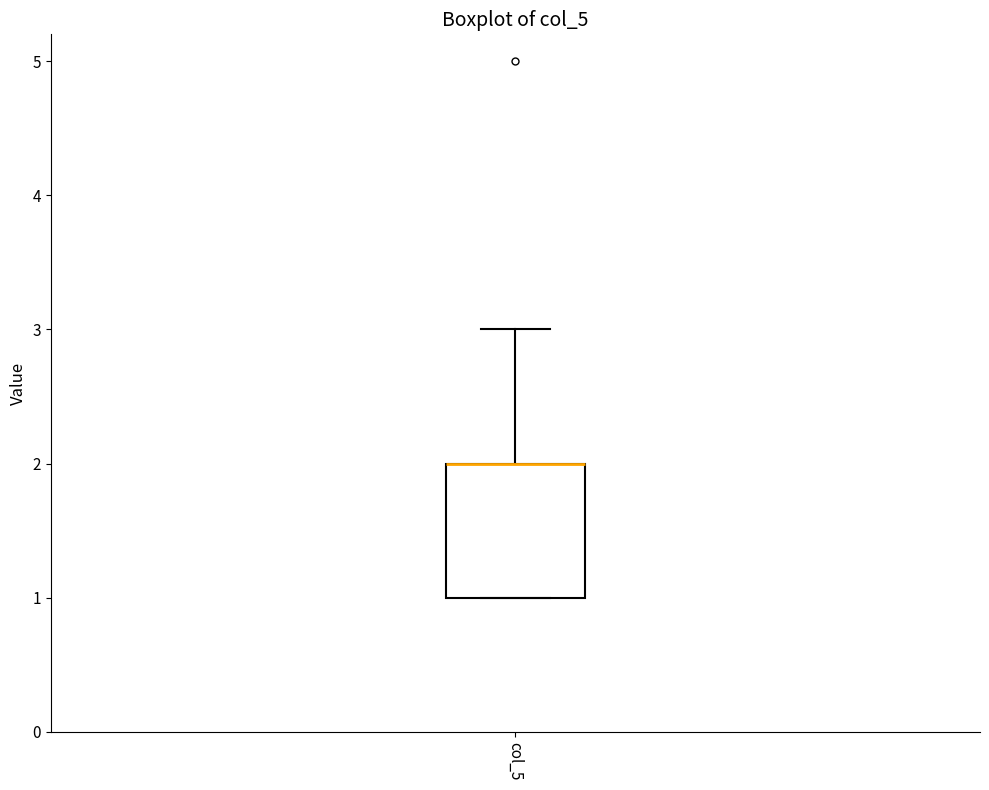

Transcribe this box plot: give where the median line is, the range the box spans, and where the two whiskers end, as read against the y-axis. The values are not printed on the chart, so give them approximately, as read against the axis.

median 2 (drawn on the box's upper edge), box 1 to 2, whiskers 1 to 3